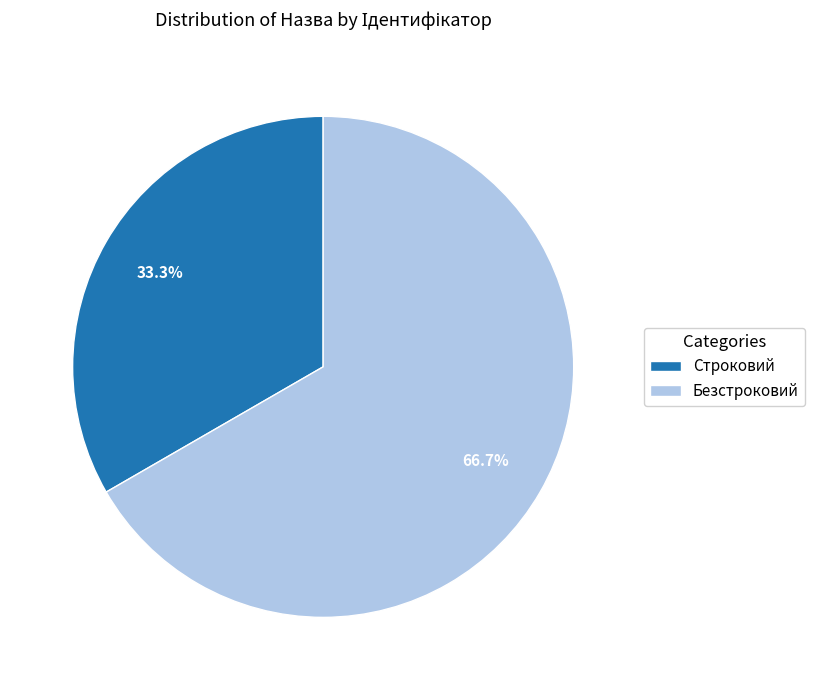

How many slices are in this pie chart?

2